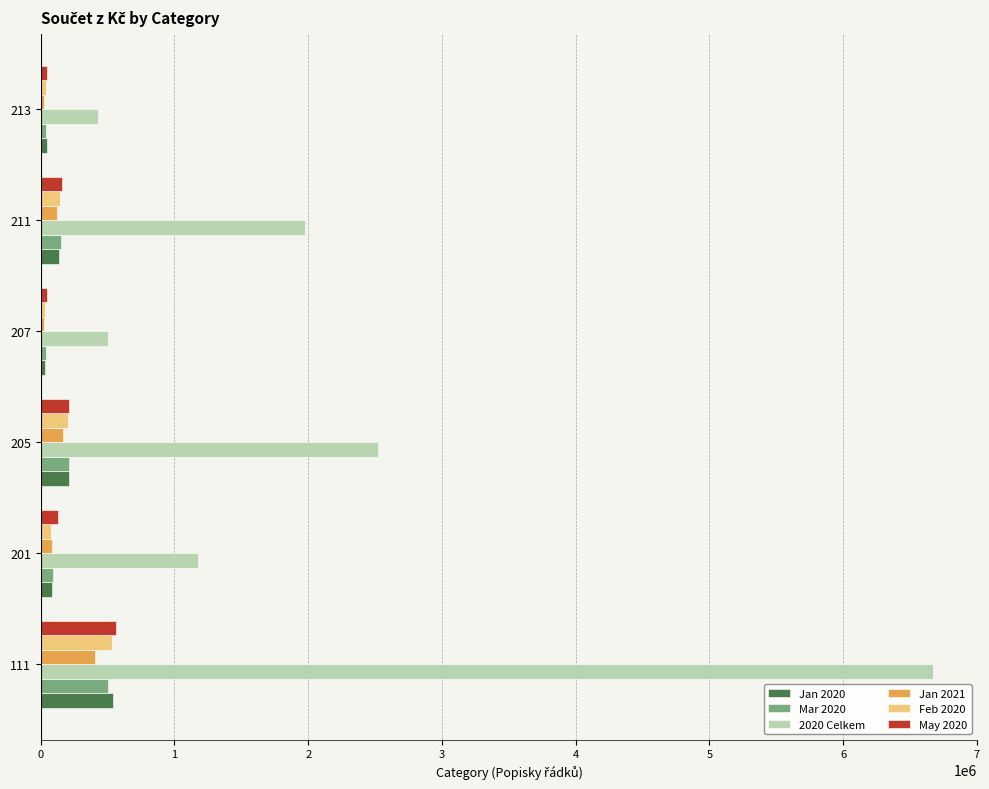

How many values in the 2020 Celkem series are below 1975743?

3